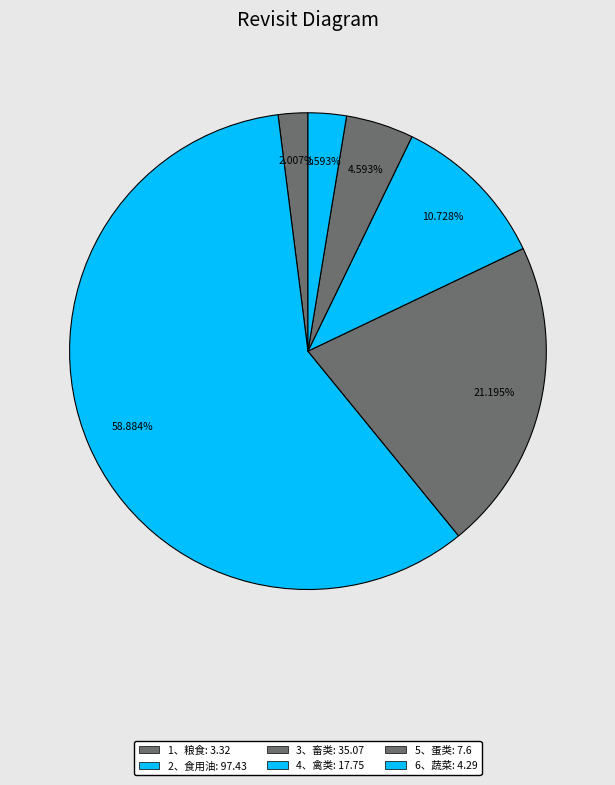

What percentage is the 4、禽类 slice, to the nearest percent?

11%